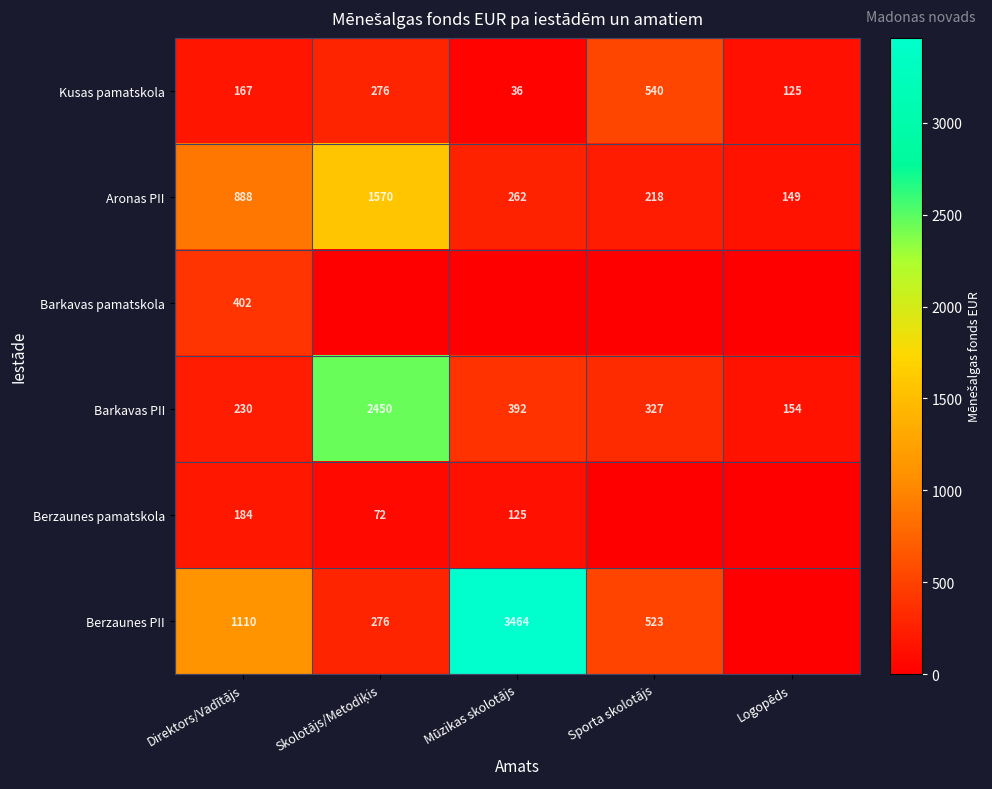

What is the difference between the Kusas pamatskola values at Sporta skolotājs and Direktors/Vadītājs?

373